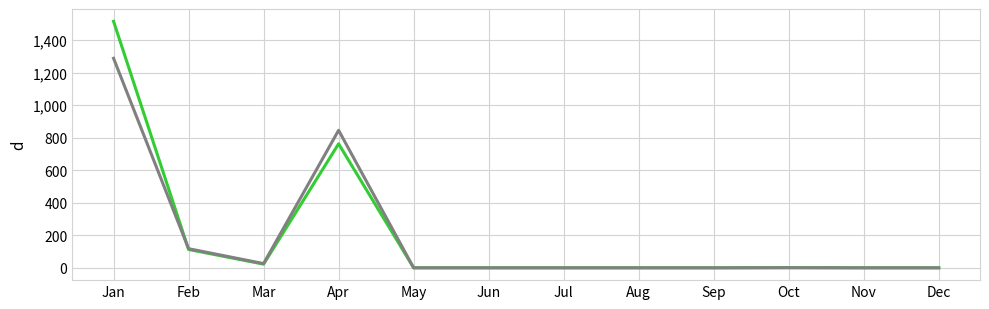

What is the total value across all series at Apr?

1608.4